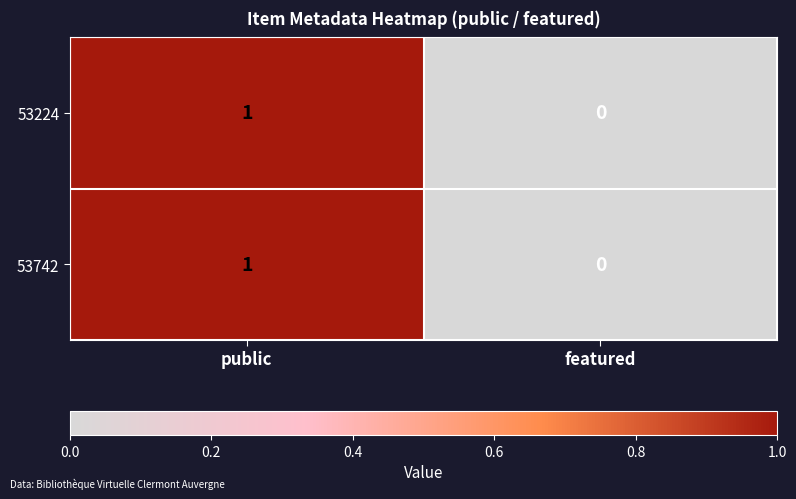

Is it true that 53742 equals 1 at public?

True